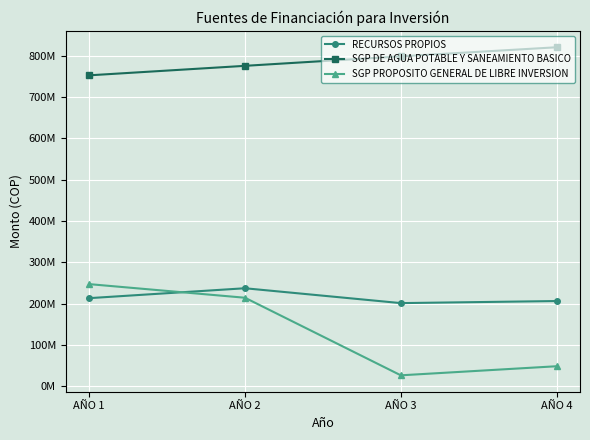

Is this an area chart (filled region under the line)?

No